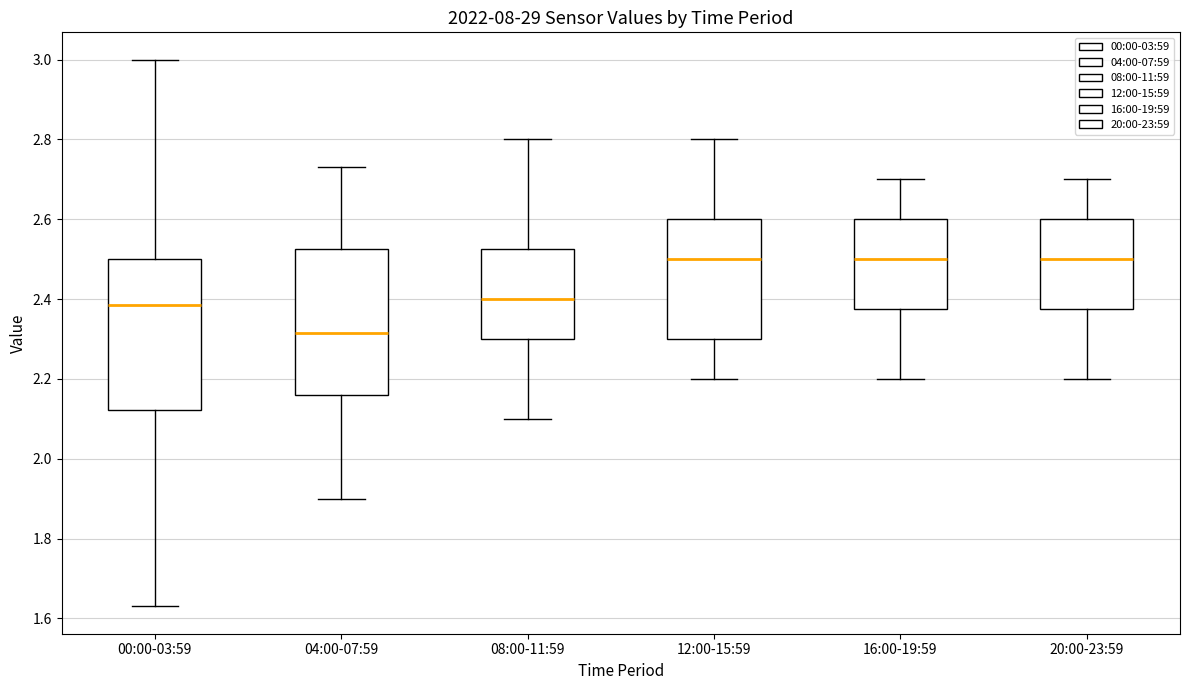

Where is the lower edge of the box for 12:00-15:59 on the y-axis? The values are not printed on the chart, so give them approximately, as read against the axis.

2.30